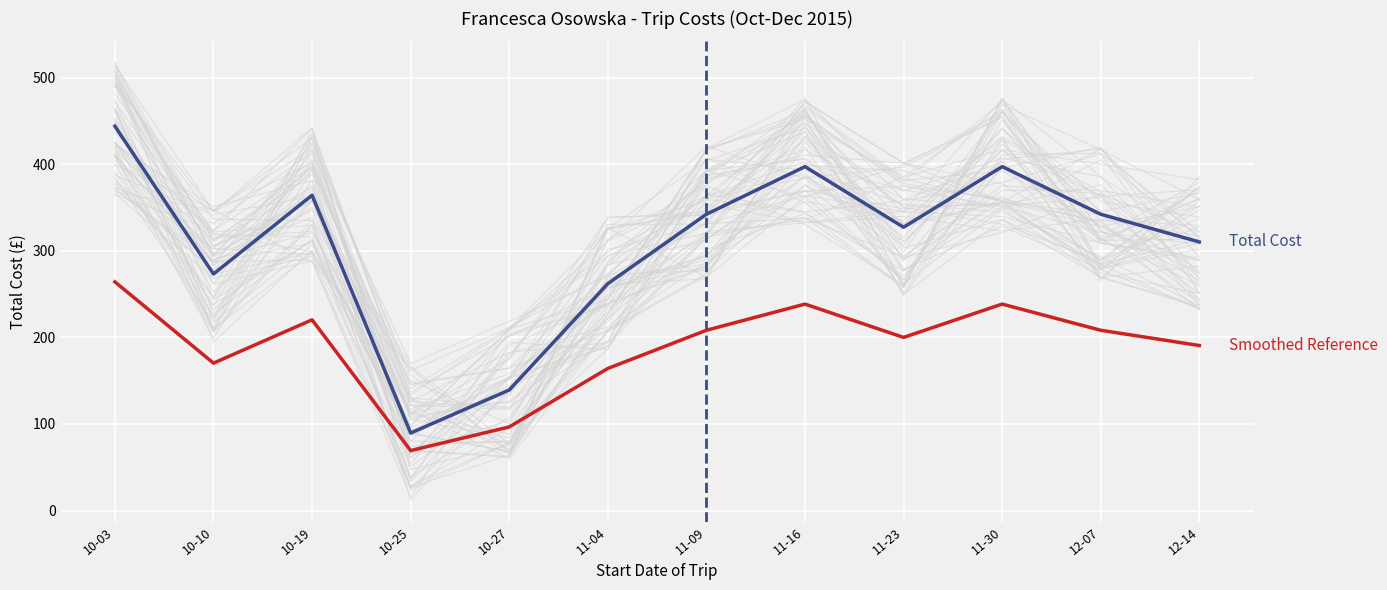

At which category does Total Cost reach its first local peak?

10-19